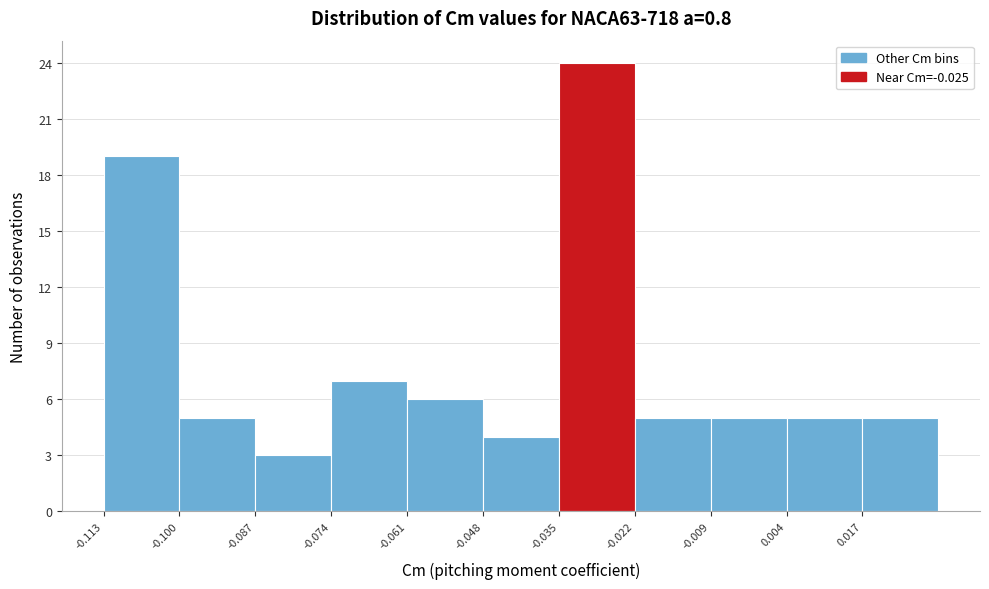

Reading left to right, list every bar in this chart as the range it spans on the x-axis followed by its height. Neither the bar edges nor the heights are printed on the chart, so give them approximately, as read against the axes.

-0.113 to -0.100: 19
-0.100 to -0.087: 5
-0.087 to -0.074: 3
-0.074 to -0.061: 7
-0.061 to -0.048: 6
-0.048 to -0.035: 4
-0.035 to -0.022: 24
-0.022 to -0.009: 5
-0.009 to 0.004: 5
0.004 to 0.017: 5
0.017 to 0.030: 5